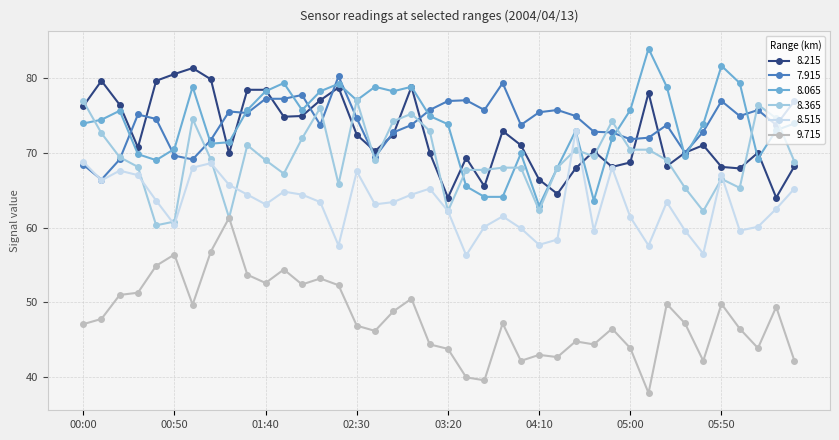

True or false: 8.515 and 9.715 intersect in this chart.

False